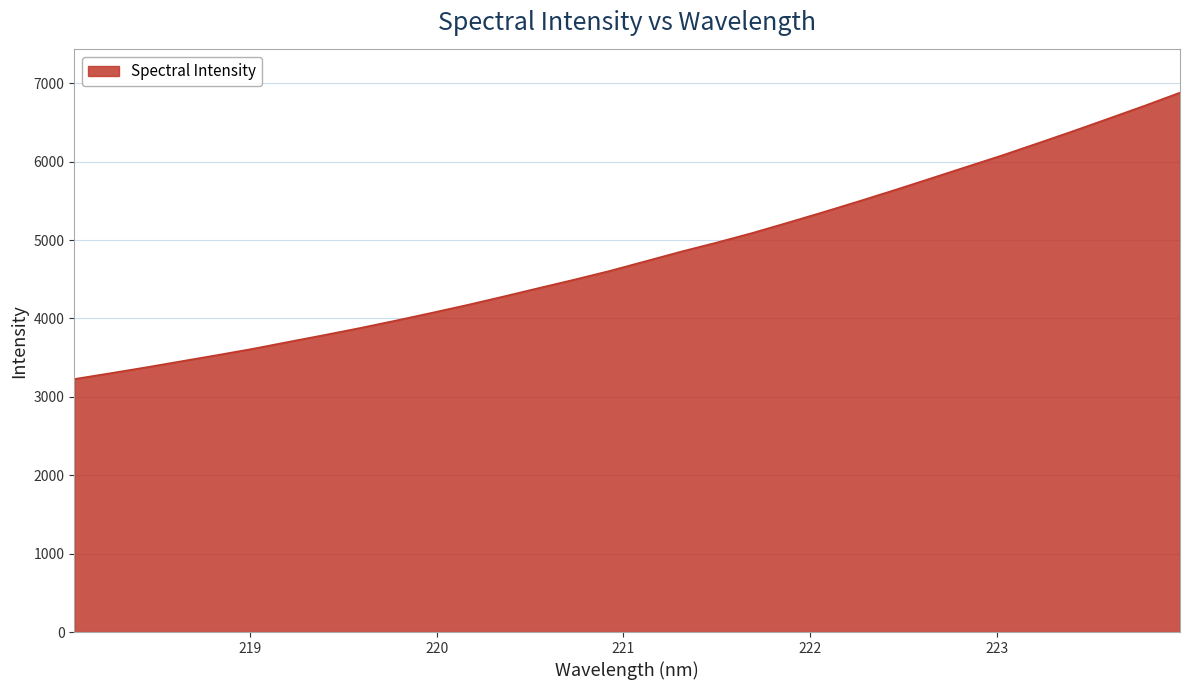

What is the minimum value shown in the chart?

3227.2